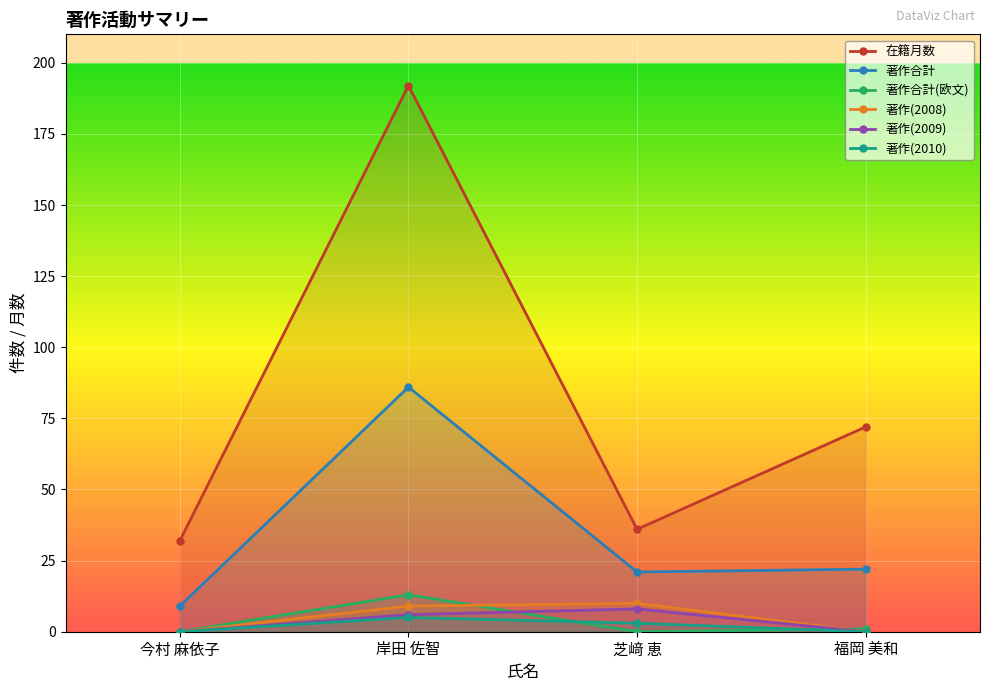

Where is the first local maximum for 著作(2010)?

岸田 佐智